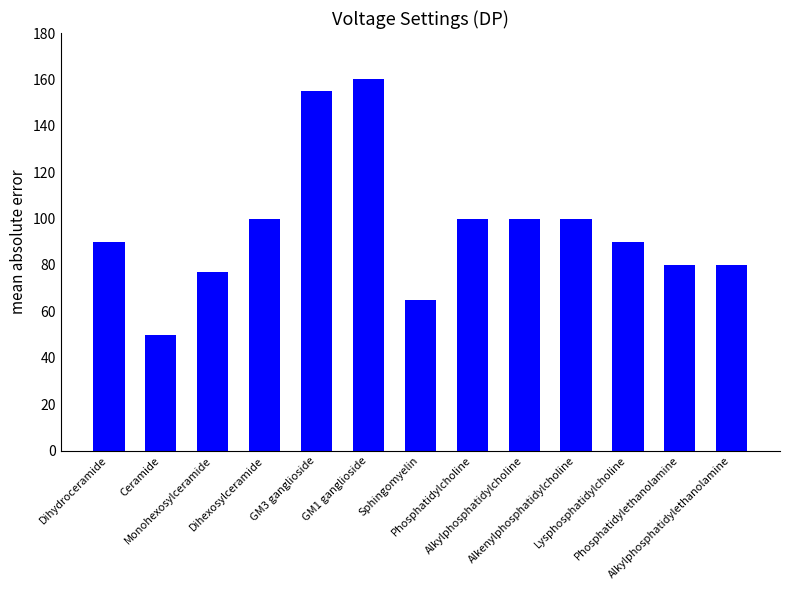

Which category has the lowest value across all series?

Ceramide